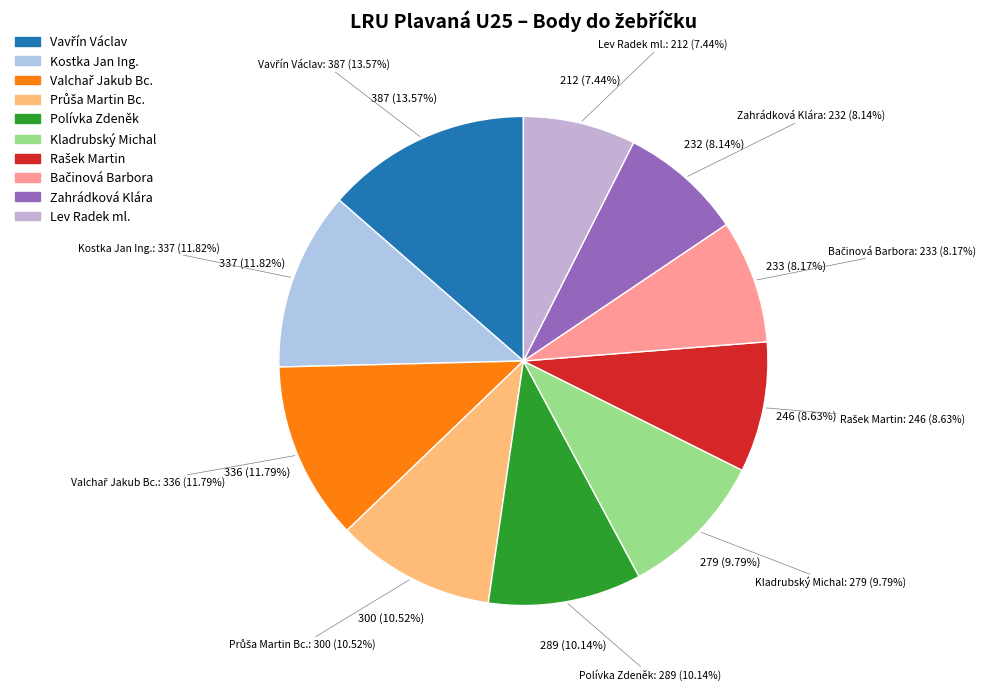

Rank the categories by value from lowest to highest.

Lev Radek ml., Zahrádková Klára, Bačinová Barbora, Rašek Martin, Kladrubský Michal, Polívka Zdeněk, Průša Martin Bc., Valchař Jakub Bc., Kostka Jan Ing., Vavřín Václav